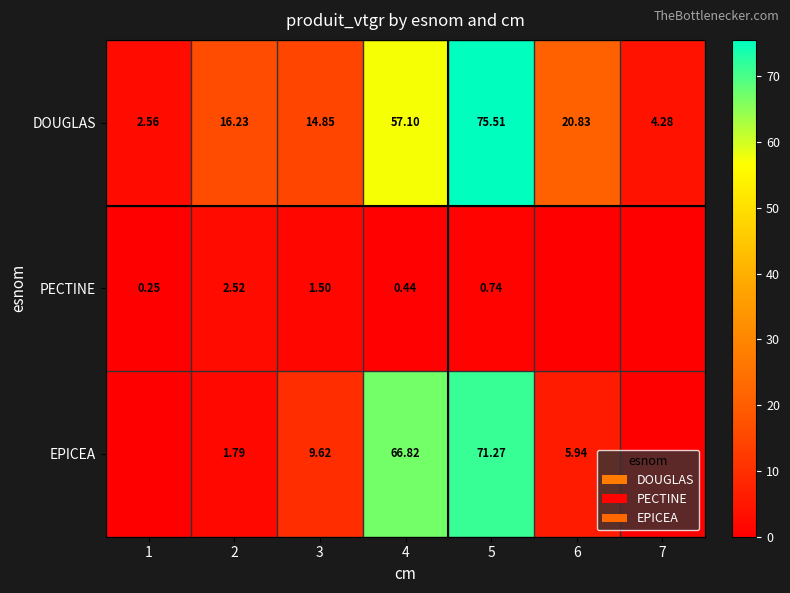

Is the value of PECTINE at 4 greater than the value of EPICEA at 4?

No